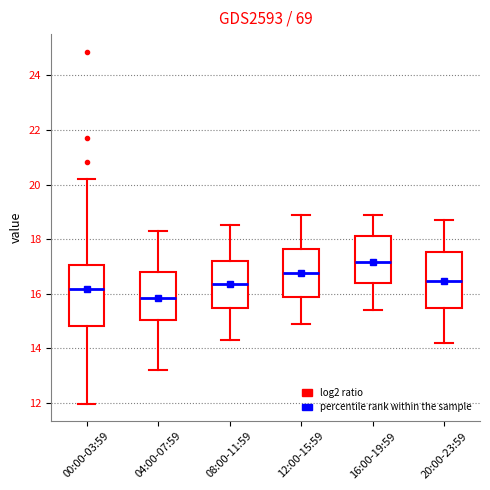

Where does the upper whisker of the box for 12:00-15:59 end on the y-axis? The values are not printed on the chart, so give them approximately, as read against the axis.

19.0